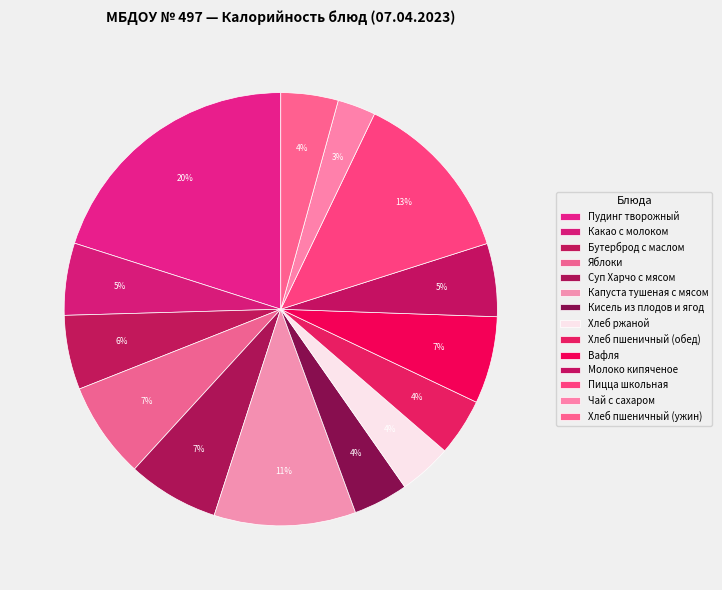

How many segments does this pie chart have?

14